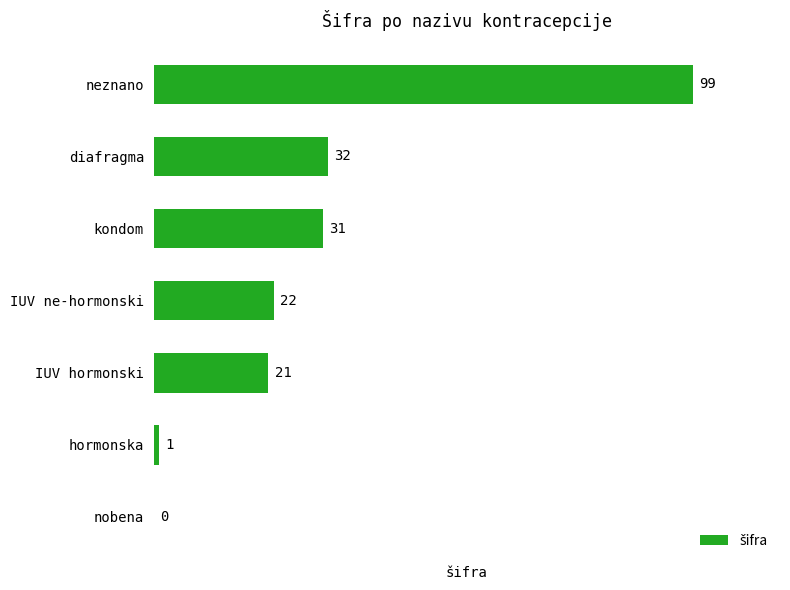

Reading bottom to top, list all the values displayed in this chart.

nobena=0	hormonska=1	IUV hormonski=21	IUV ne-hormonski=22	kondom=31	diafragma=32	neznano=99